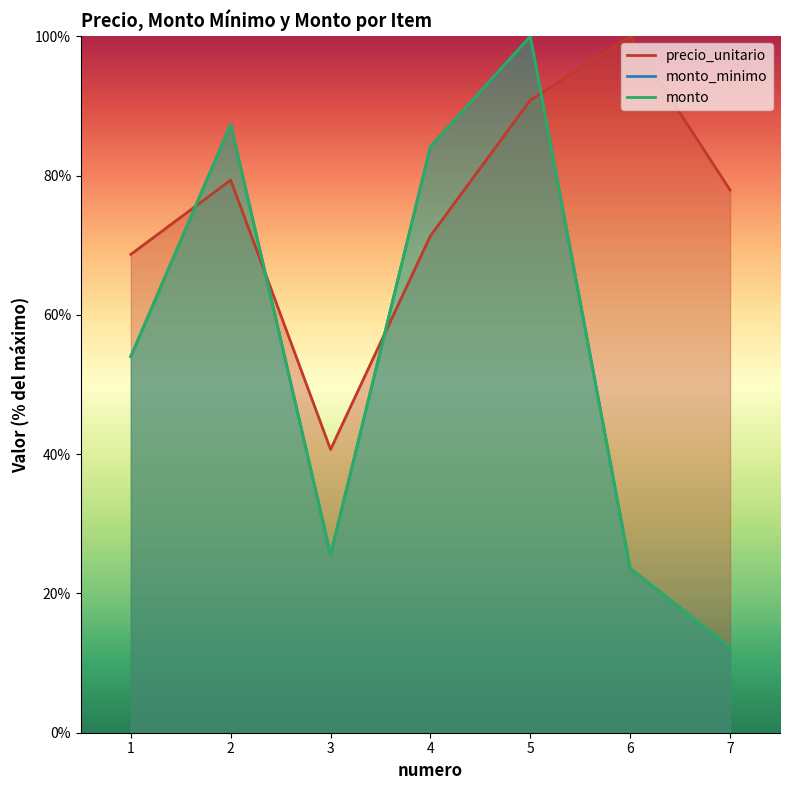

Which series has the largest range (max minus min)?

monto_minimo